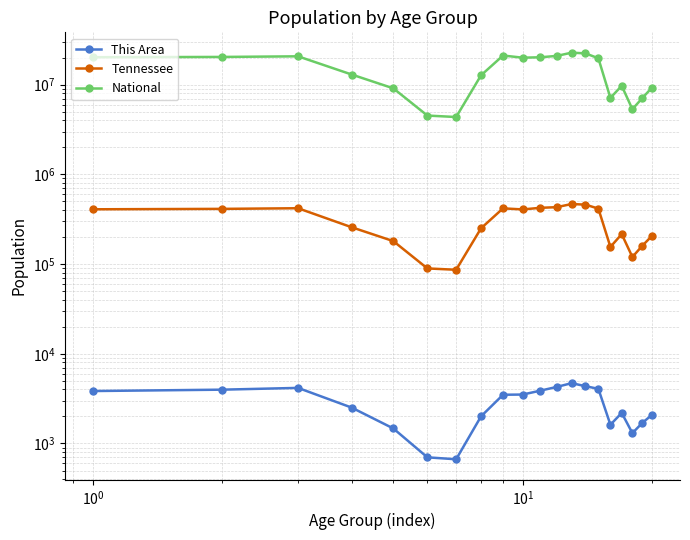

At $\mathdefault{10^{-2}}$, list the series in order from smallest to largest.

This Area, Tennessee, National